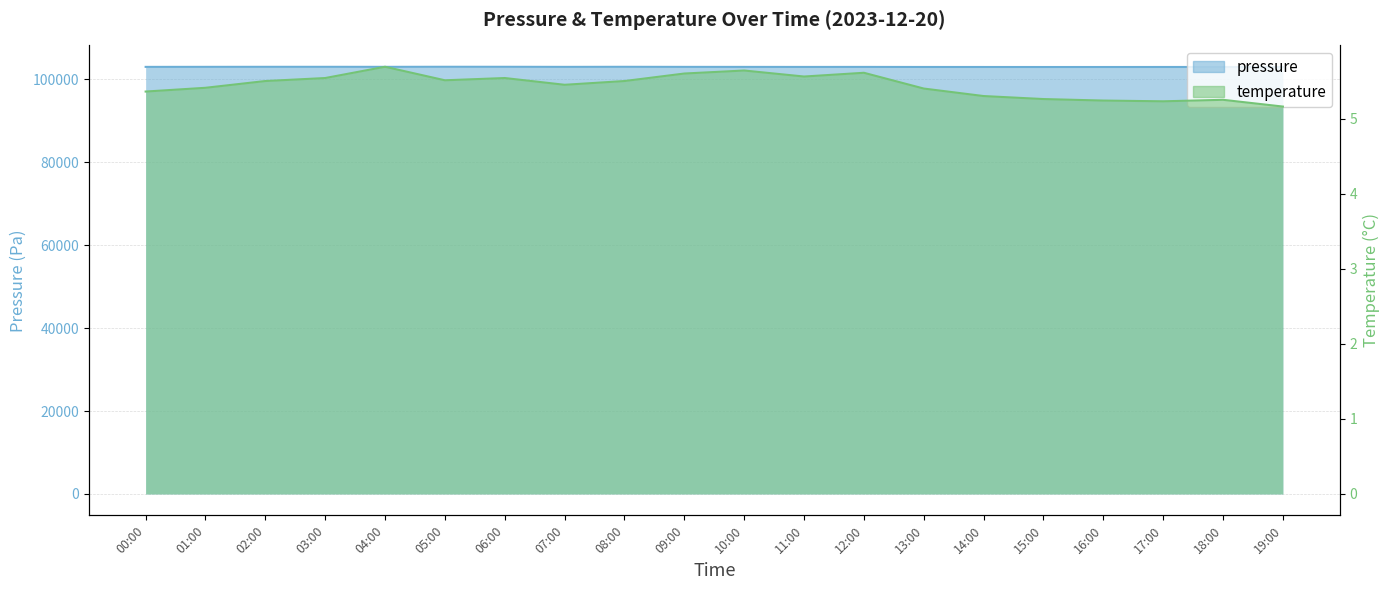

What is the difference between the maximum and minimum values in the temperature series?

0.5